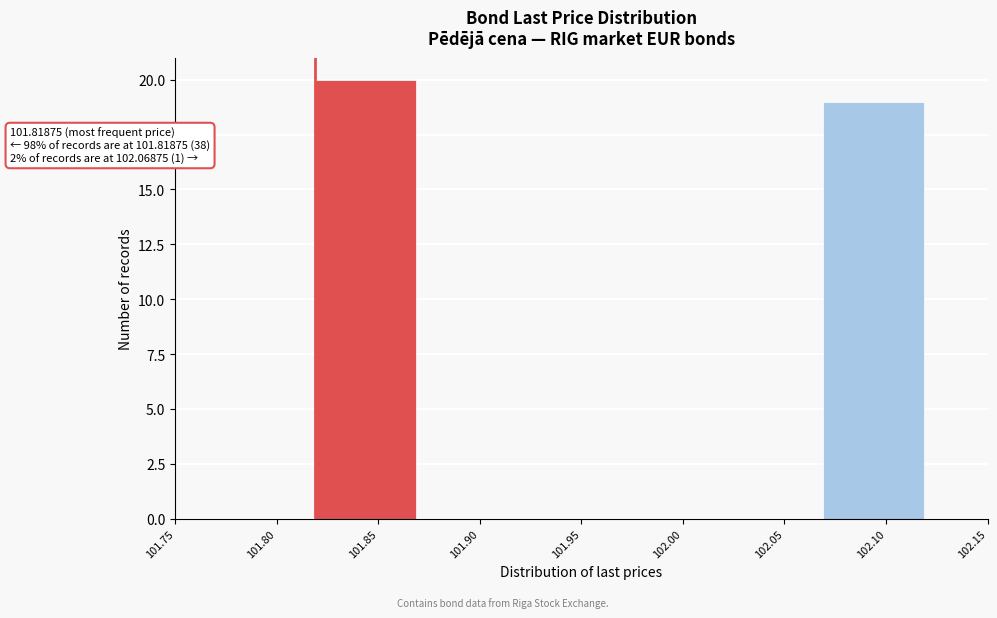

Which range on the x-axis has the tallest bar?

101.82 to 101.87